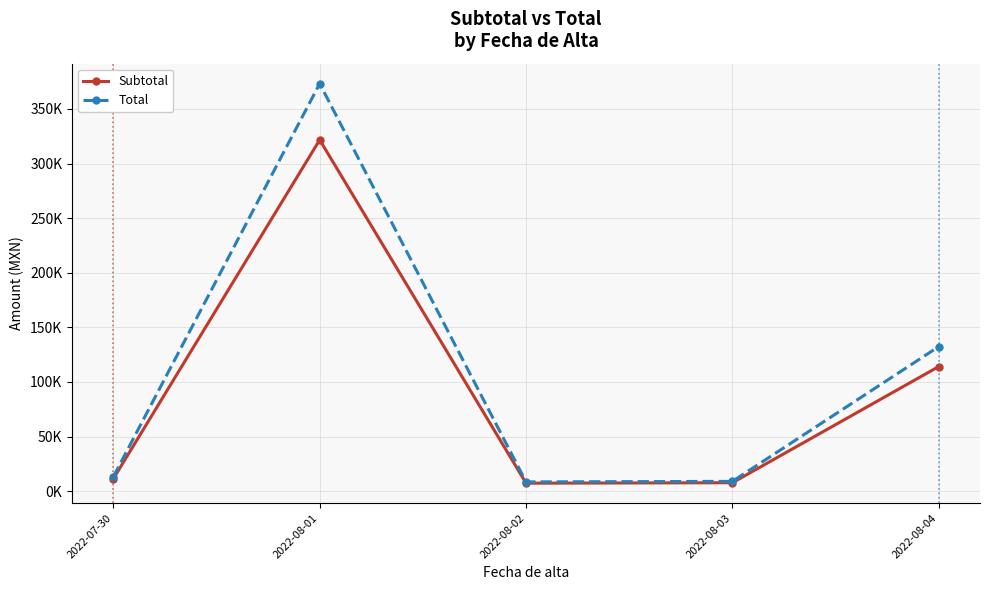

Reading right to left, transcribe all the data shown in this chart.

Subtotal: 2022-08-04=114111.5	2022-08-03=7762.7	2022-08-02=7340.9	2022-08-01=321649.7	2022-07-30=11451.2
Total: 2022-08-04=132369.3	2022-08-03=9004.7	2022-08-02=8515.5	2022-08-01=373113.7	2022-07-30=13283.4